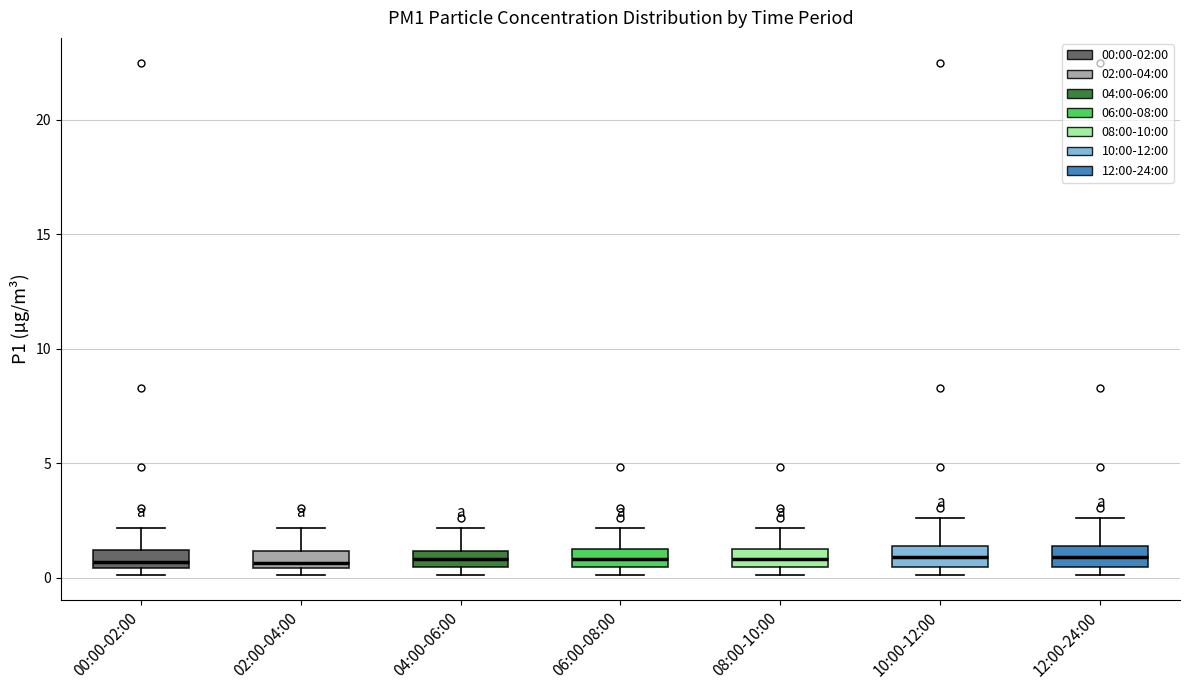

Where is the upper edge of the box for 06:00-08:00 on the y-axis? The values are not printed on the chart, so give them approximately, as read against the axis.

1.0